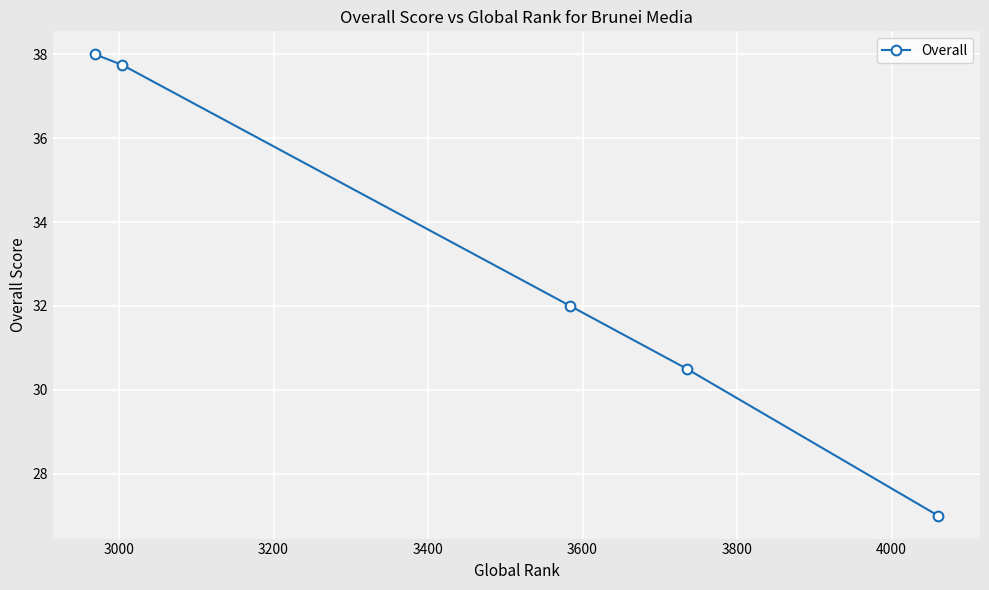

Reading left to right, transcribe all the data shown in this chart.

38.0	37.8	32.0	30.5	27.0